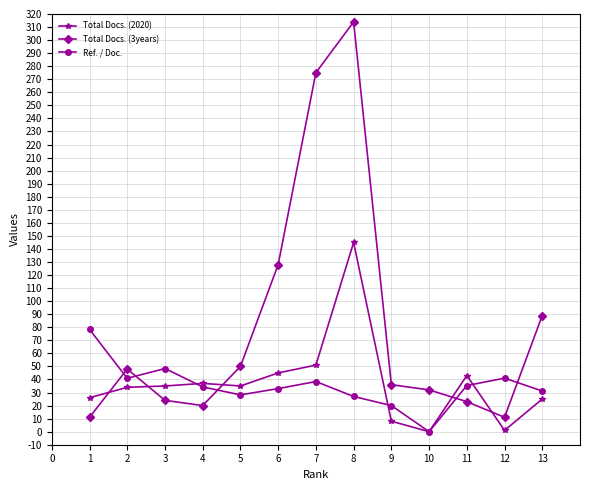

List the series in order of their peak value, lowest first.

Ref. / Doc., Total Docs. (2020), Total Docs. (3years)